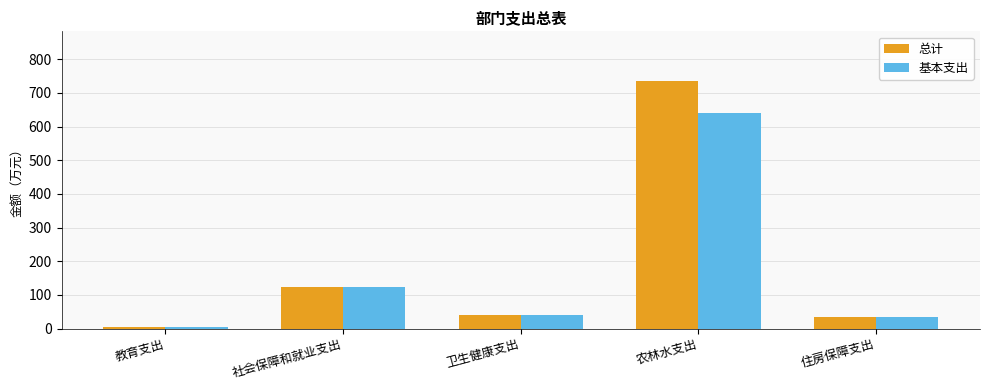

What position from the left is 农林水支出?

4